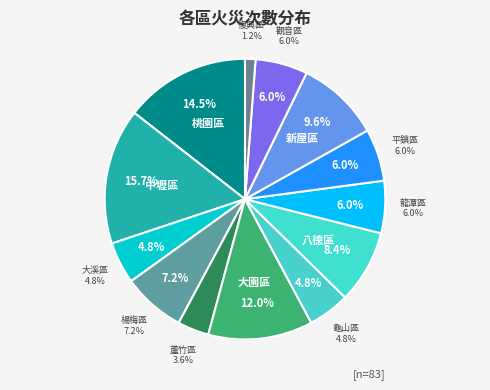

What percentage is the 桃園區 slice, to the nearest percent?

14%